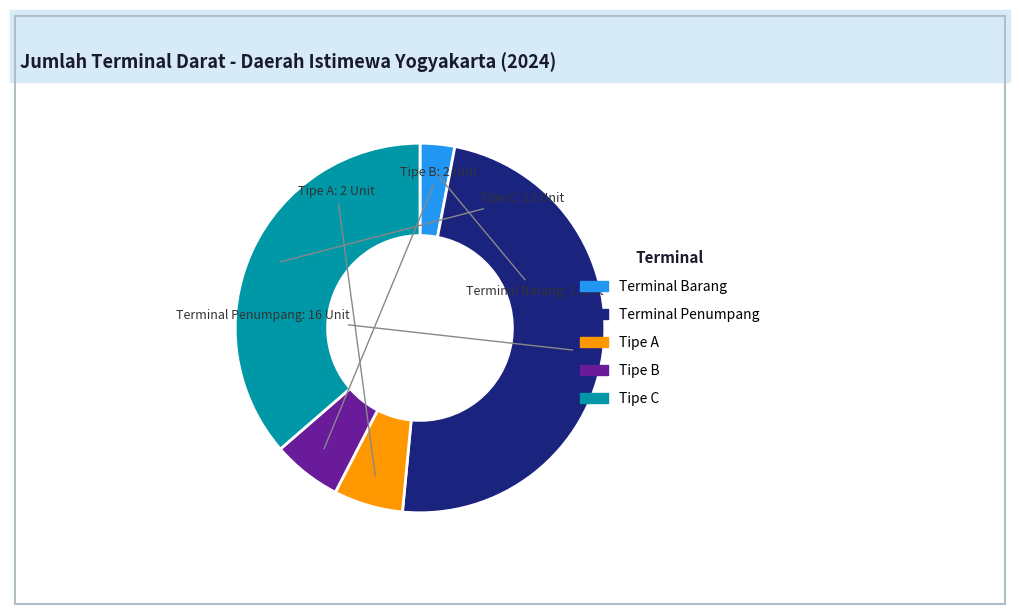

Do Terminal Penumpang and Tipe A together represent more than half of the pie?

Yes